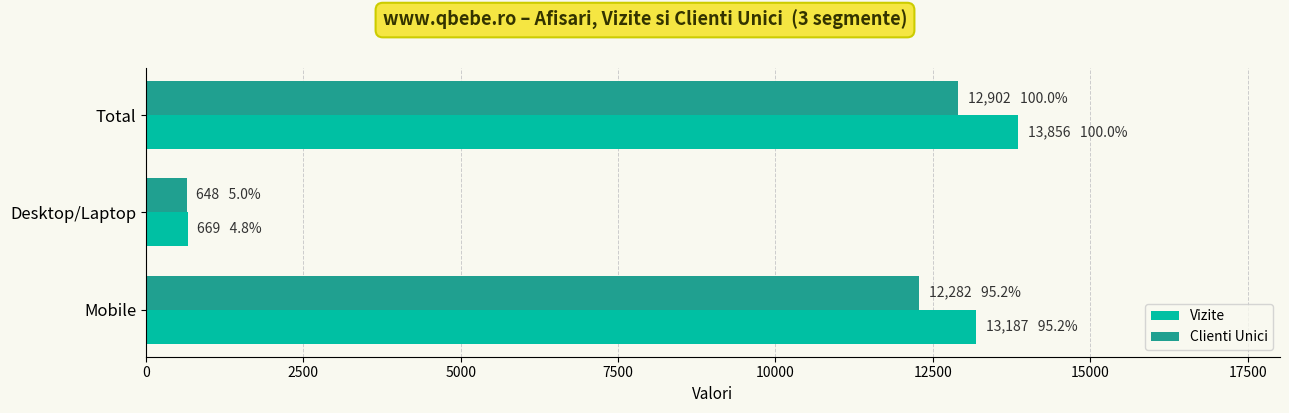

What is the sum of all Vizite values?

27712